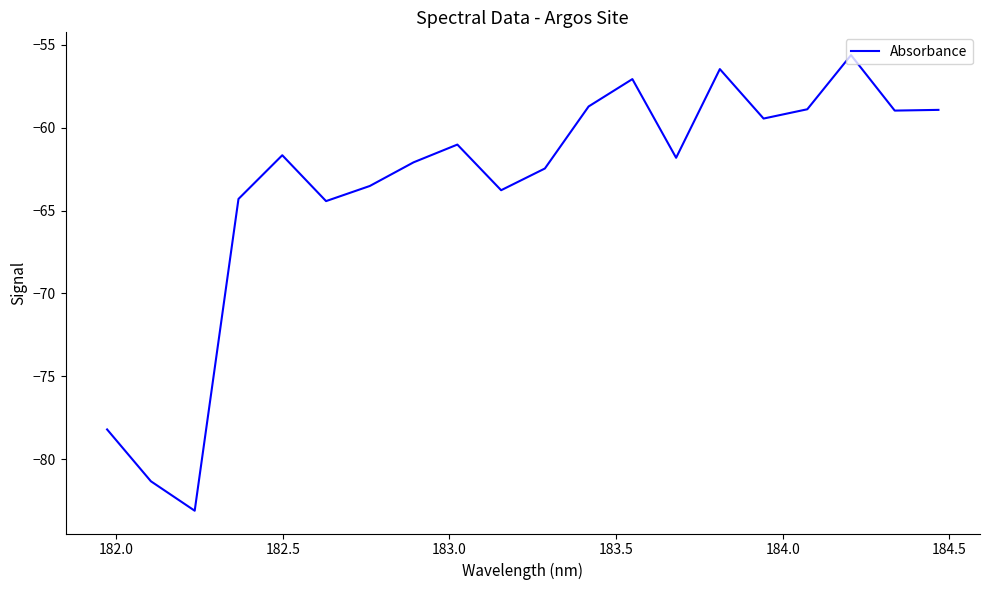

What is the greatest value displayed?

-55.6